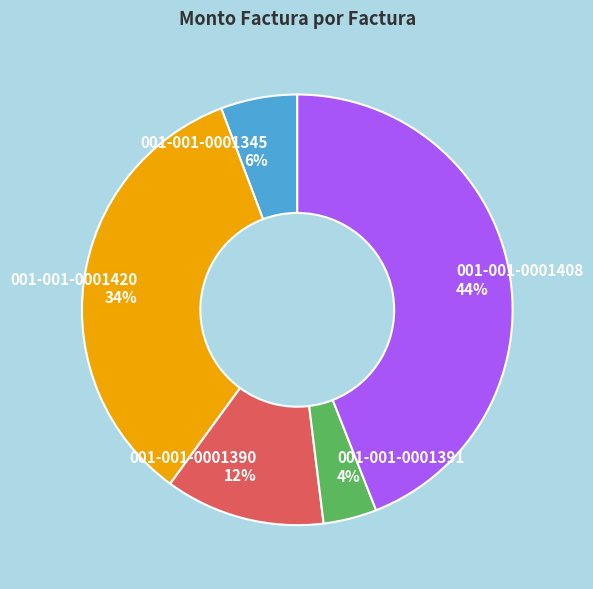

What is the smallest slice in the pie chart?

001-001-0001391